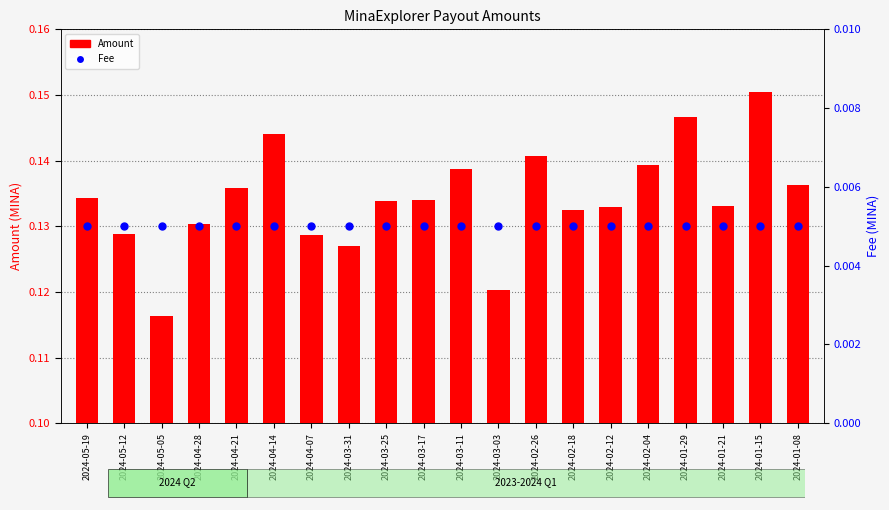

What are all the series names shown in the legend?

Amount, Fee